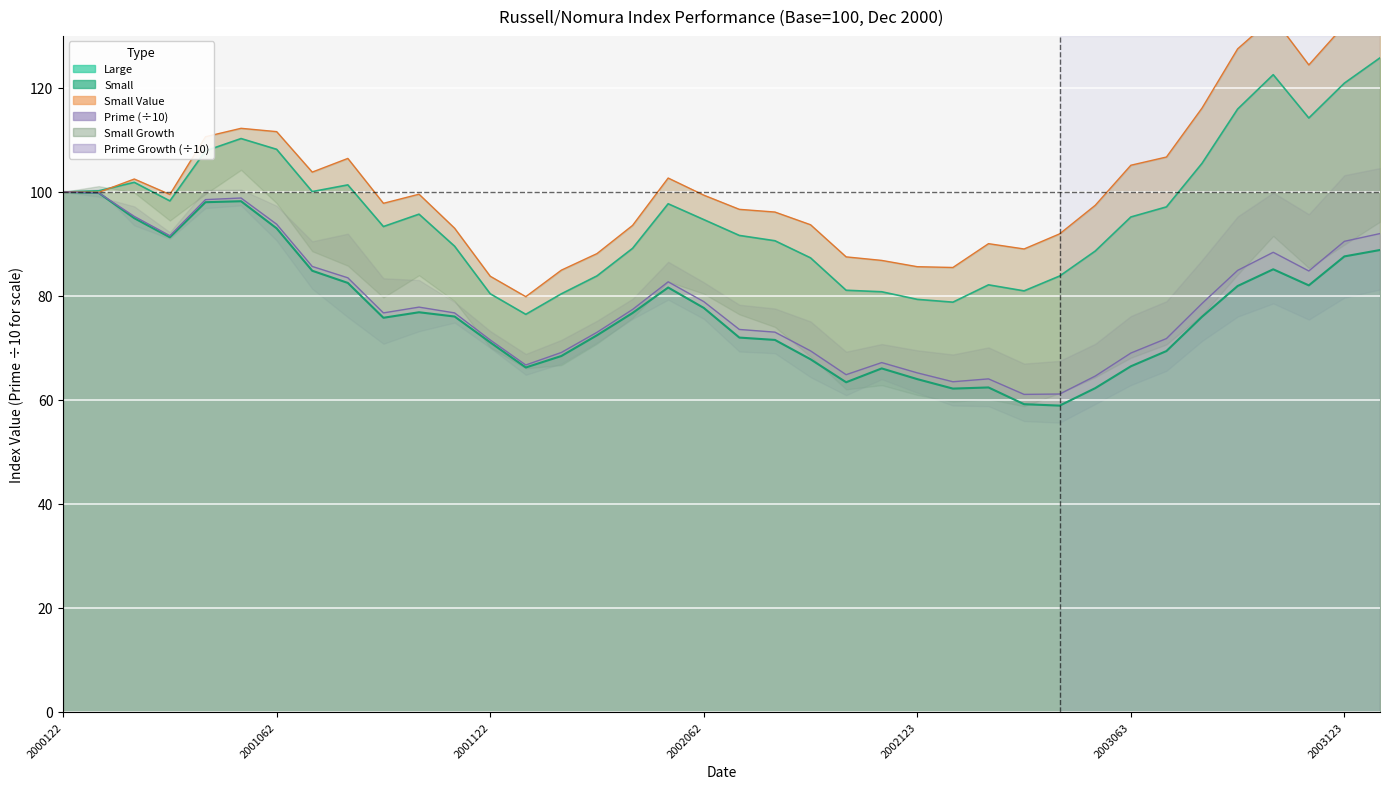

The Small Growth series shows 69.1 at 20020228. True or false?

True